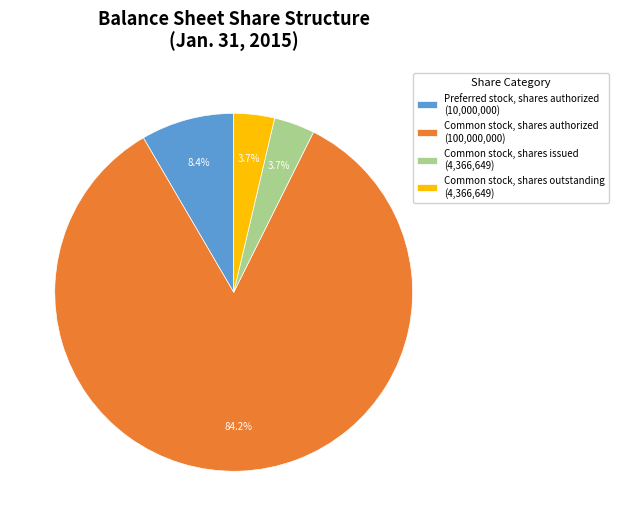

To the nearest percent, what portion does Common stock, shares issued represent?

4%